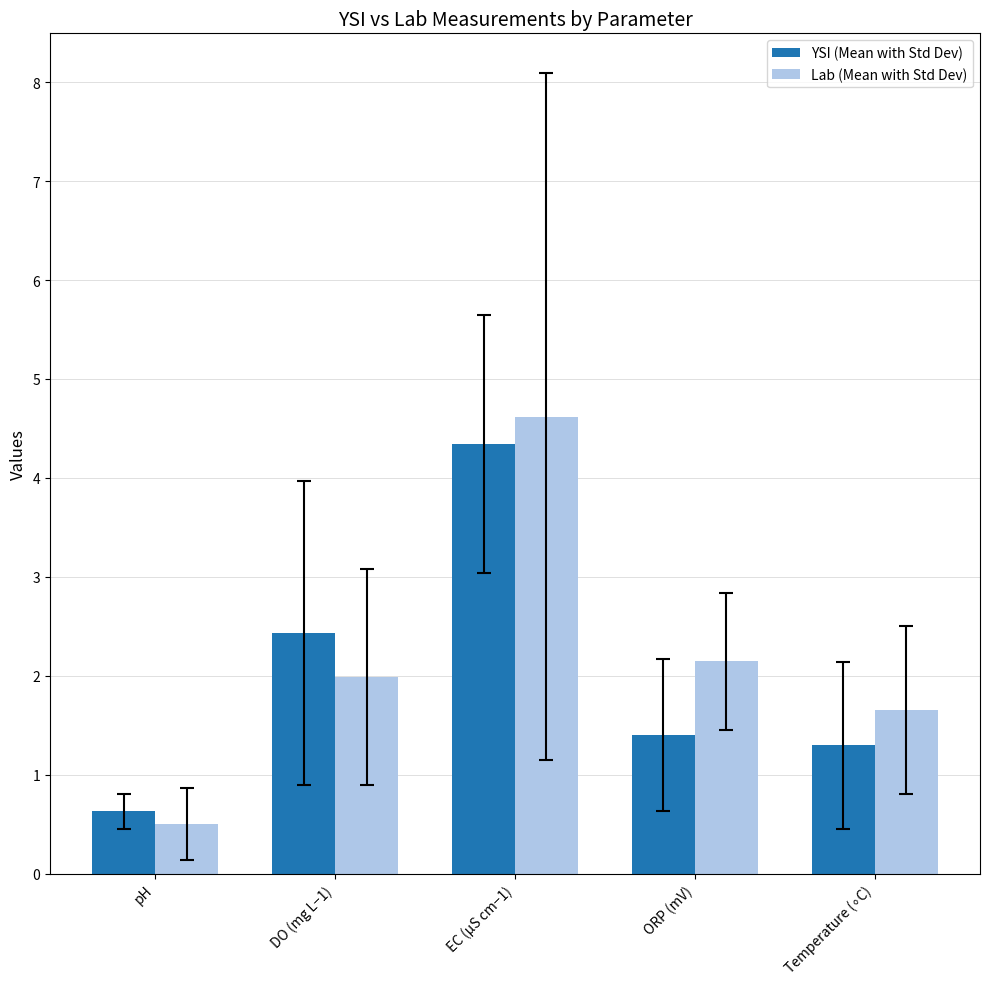

What is the average value of the Lab (Mean with Std Dev) series?

2.2